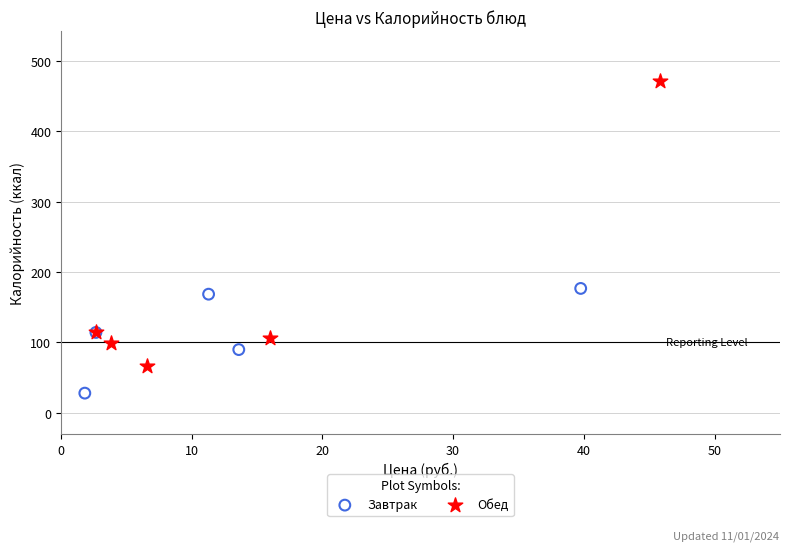

Which series contains the lowest Y value?

Завтрак